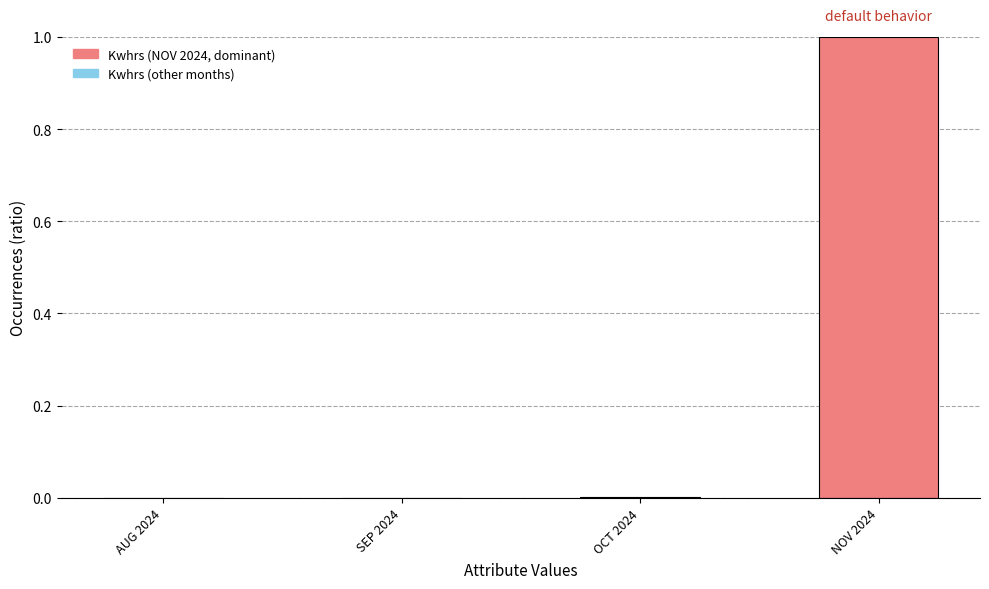

What is the sum of all values?

1.0